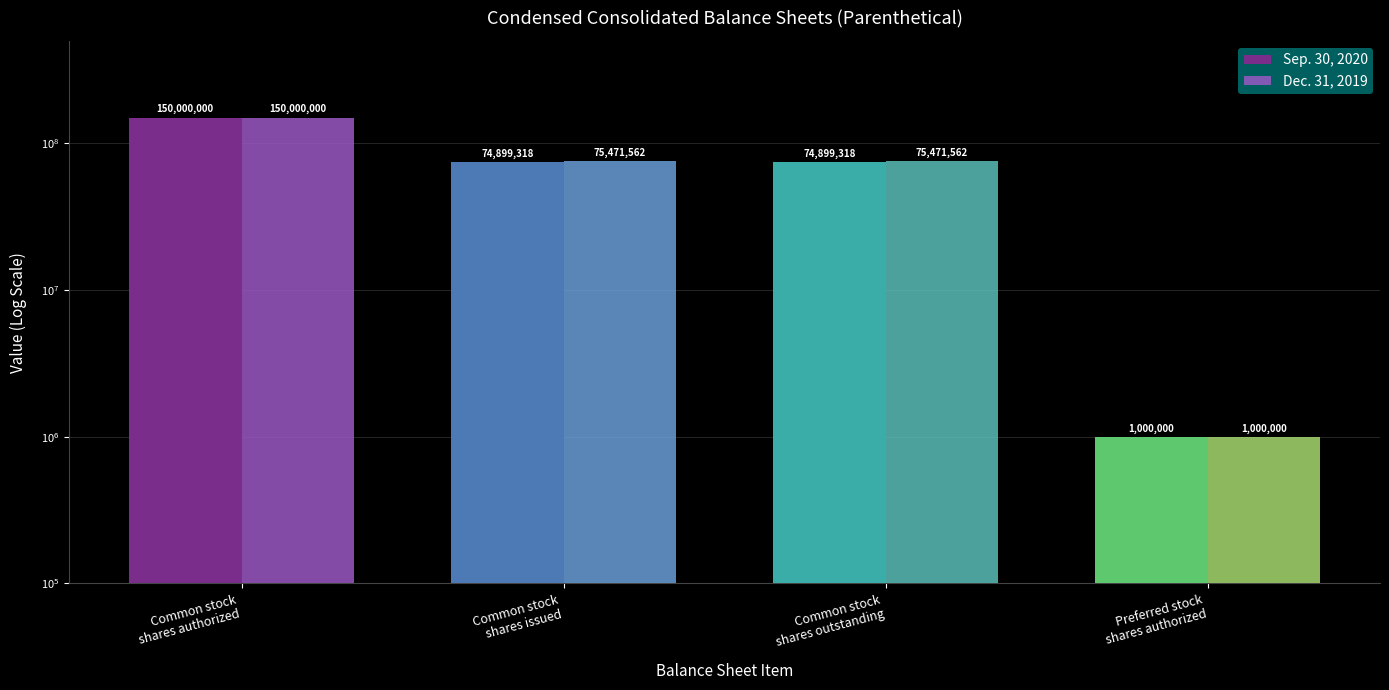

What are all the series names shown in the legend?

Sep. 30, 2020, Dec. 31, 2019